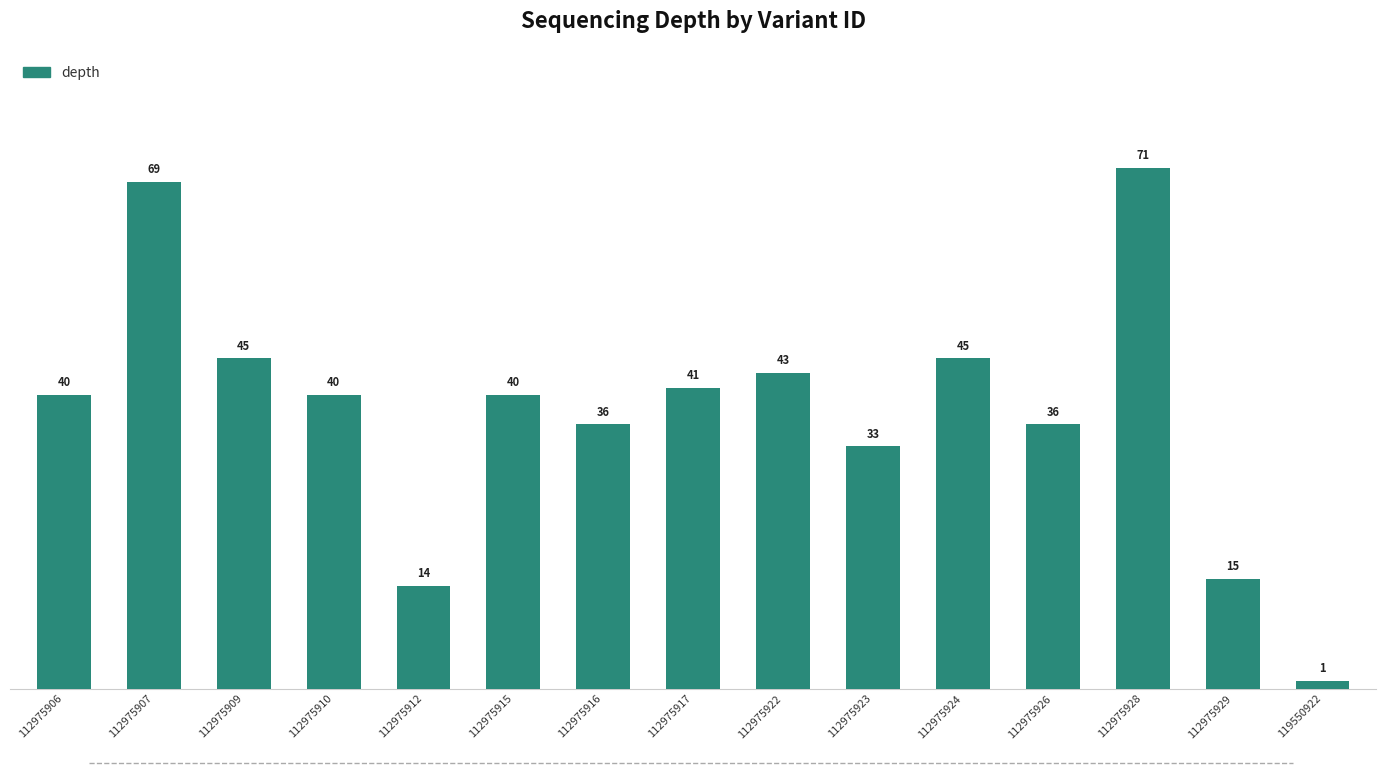

What is the smallest value displayed?

1